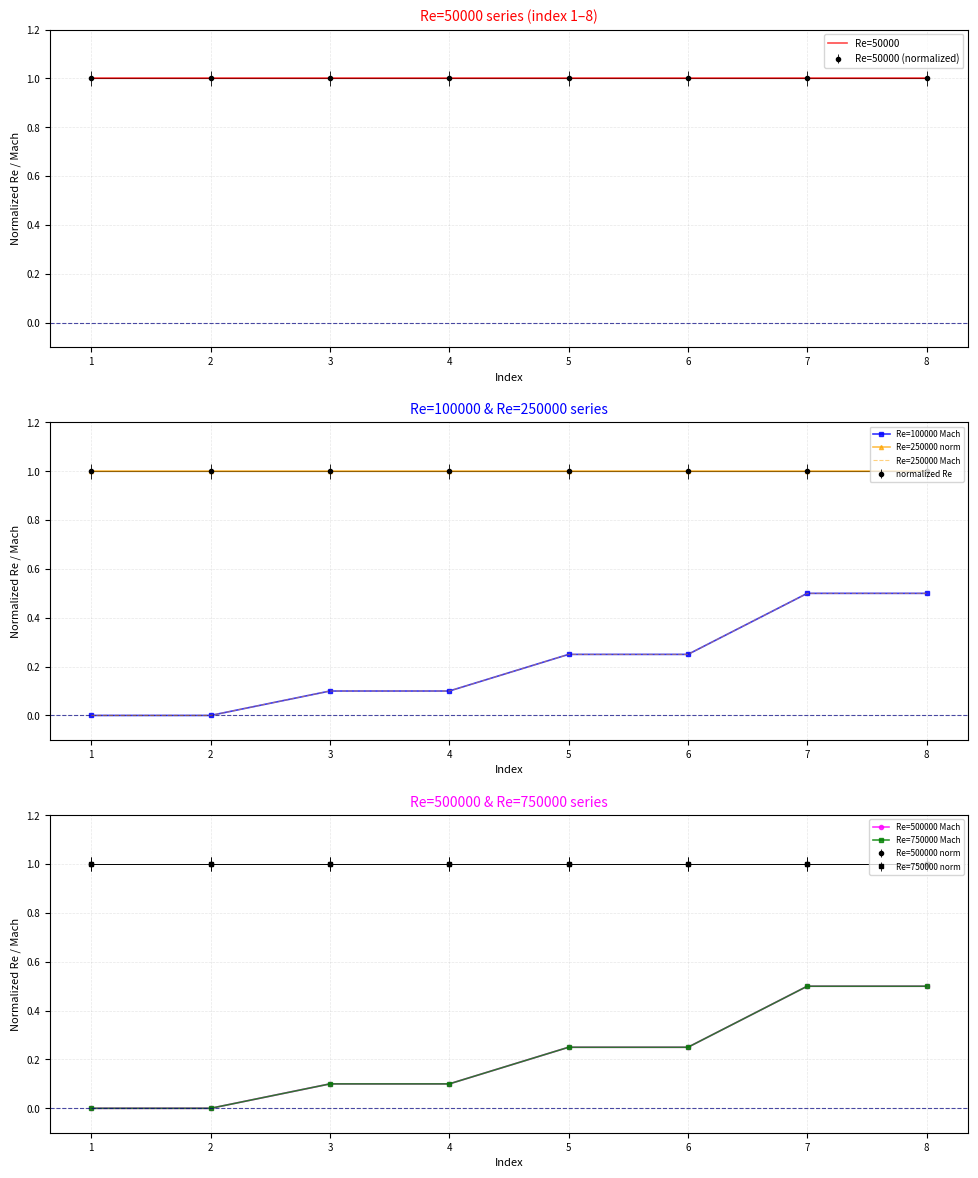

True or false: Re=250000 Mach has a value of 0.3 at 0.

False